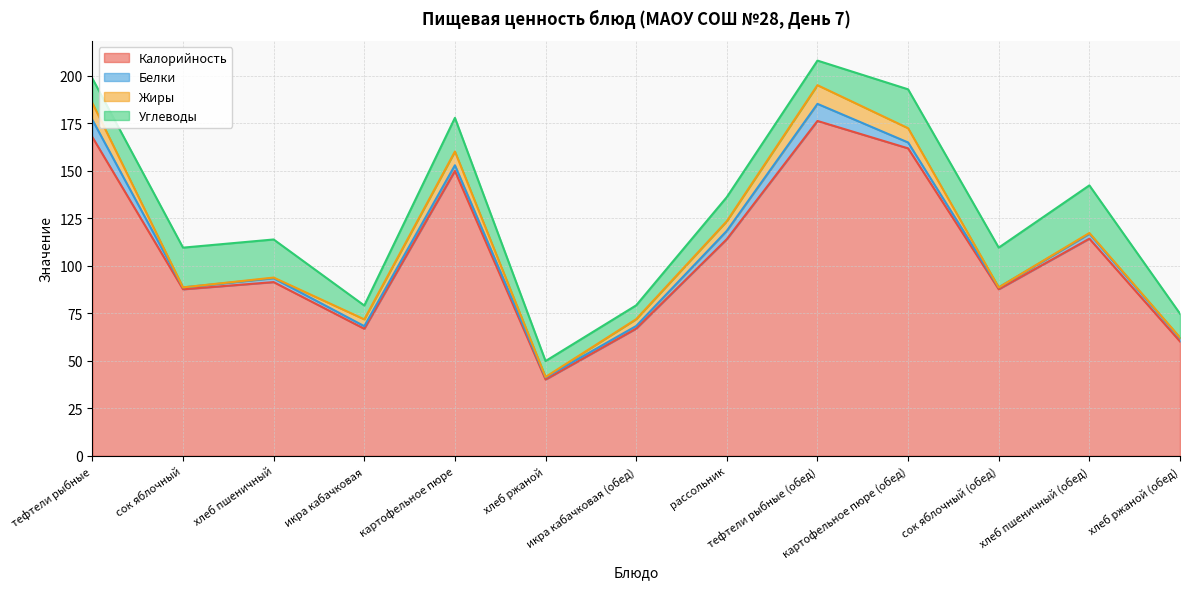

Reading left to right, transcribe all the data shown in this chart.

Калорийность: тефтели рыбные=167.8	сок яблочный=87.7	хлеб пшеничный=91.5	икра кабачковая=66.9	картофельное пюре=150.0	хлеб ржаной=40.2	икра кабачковая (обед)=67.0	рассольник=114.1	тефтели рыбные (обед)=176.3	картофельное пюре (обед)=161.9	сок яблочный (обед)=87.7	хлеб пшеничный (обед)=114.3	хлеб ржаной (обед)=60.2
Белки: тефтели рыбные=9.1	сок яблочный=1.0	хлеб пшеничный=2.0	икра кабачковая=1.4	картофельное пюре=3.0	хлеб ржаной=1.1	икра кабачковая (обед)=1.4	рассольник=4.4	тефтели рыбные (обед)=9.0	картофельное пюре (обед)=3.1	сок яблочный (обед)=1.0	хлеб пшеничный (обед)=2.5	хлеб ржаной (обед)=1.7
Жиры: тефтели рыбные=8.9	сок яблочный=0.0	хлеб пшеничный=0.3	икра кабачковая=3.6	картофельное пюре=7.2	хлеб ржаной=0.2	икра кабачковая (обед)=3.6	рассольник=5.1	тефтели рыбные (обед)=9.8	картофельное пюре (обед)=7.5	сок яблочный (обед)=0.0	хлеб пшеничный (обед)=0.4	хлеб ржаной (обед)=0.4
Углеводы: тефтели рыбные=12.9	сок яблочный=20.9	хлеб пшеничный=20.1	икра кабачковая=7.3	картофельное пюре=17.7	хлеб ржаной=8.4	икра кабачковая (обед)=7.3	рассольник=12.7	тефтели рыбные (обед)=12.9	картофельное пюре (обед)=20.5	сок яблочный (обед)=20.9	хлеб пшеничный (обед)=25.1	хлеб ржаной (обед)=12.6